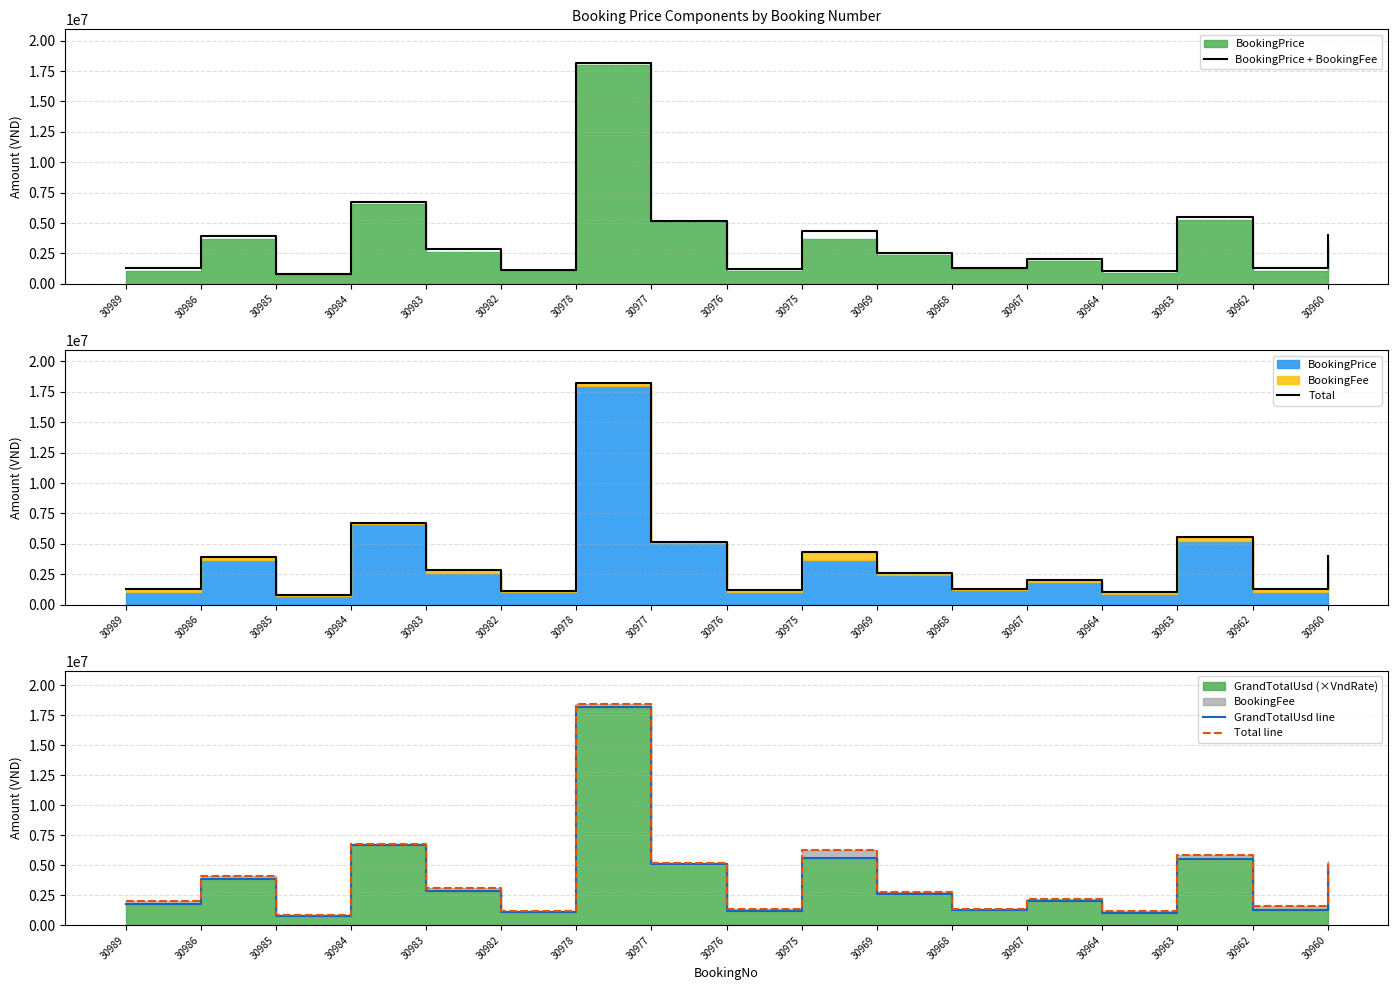

At which category does Total reach its first local valley?

30985